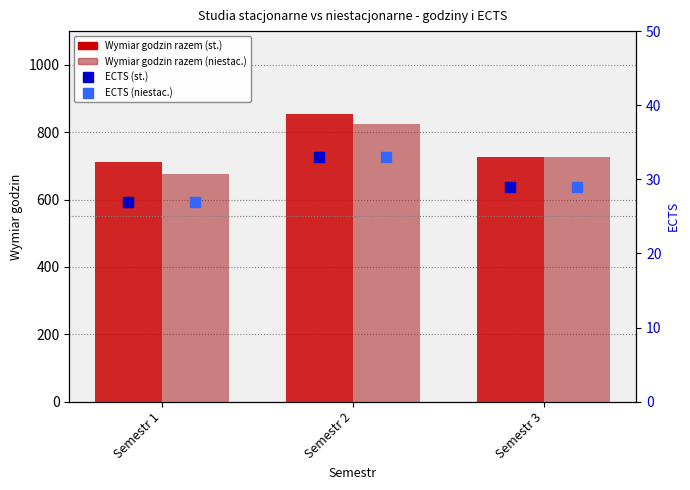

At which label does Wymiar godzin razem (st.) first exceed 725?

Semestr 2